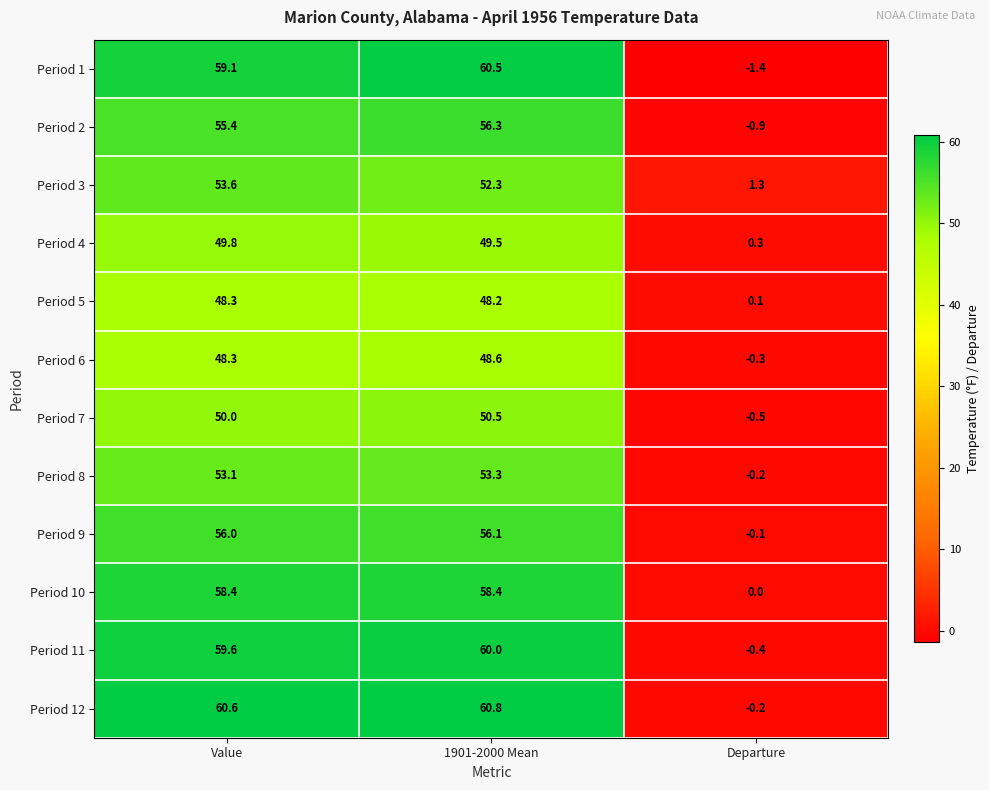

What is the approximate value of Period 6 at Departure?

-0.3